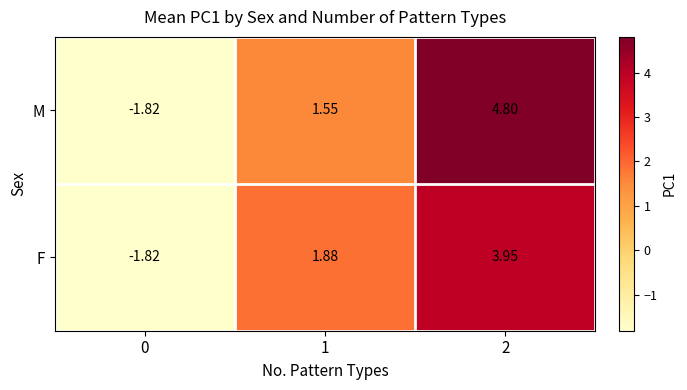

Rank the series by their average value, from highest to lowest.

M, F